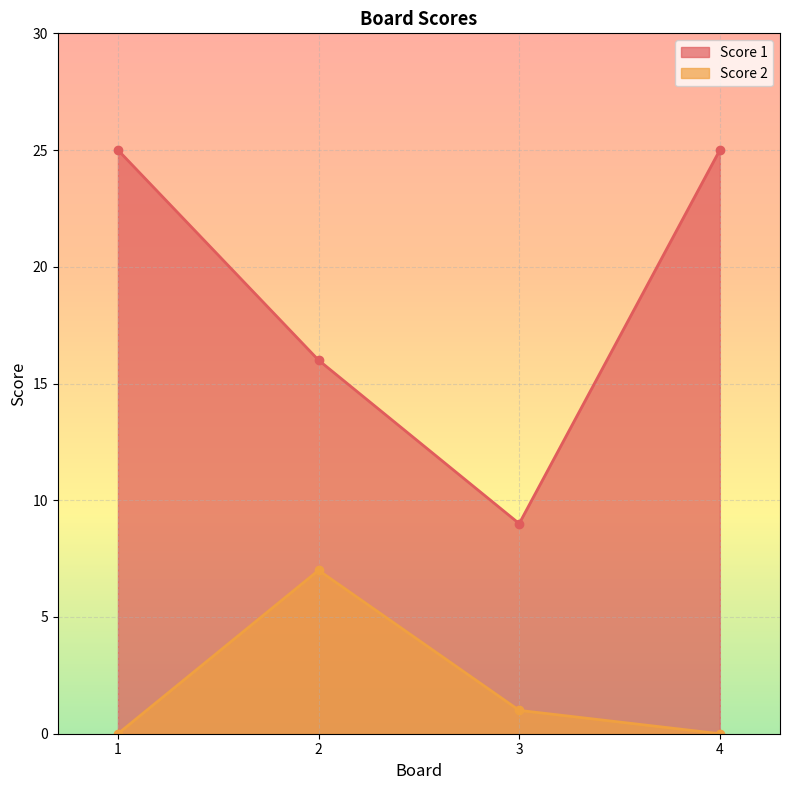

What is the average value of the Score 2 series?

2